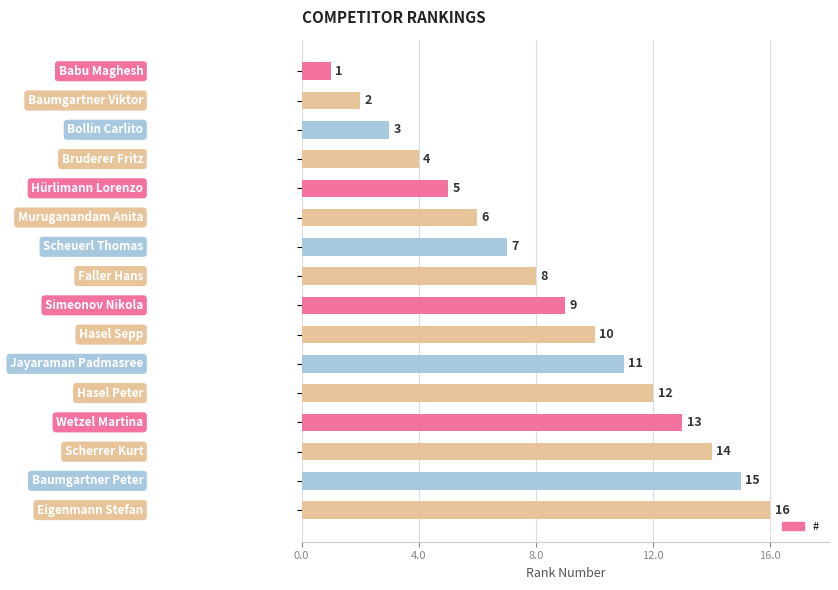

What is the sum of all values?

136